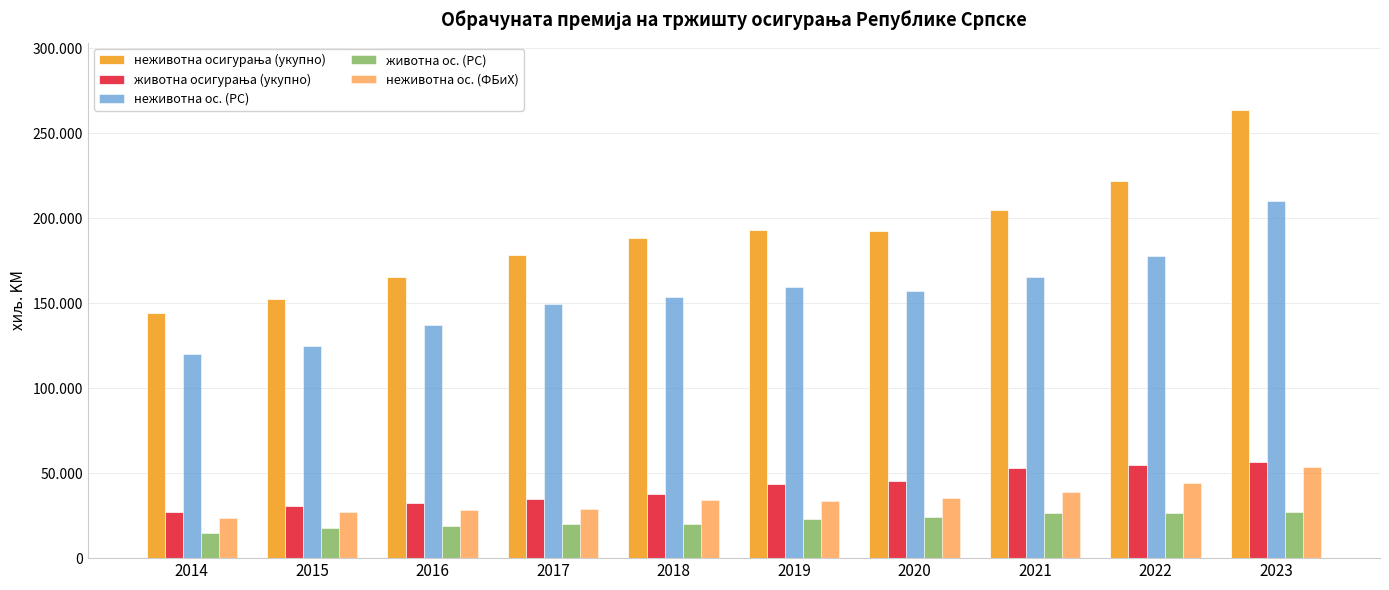

List the series in order of their peak value, lowest first.

животна ос. (РС), неживотна ос. (ФБиХ), животна осигурања (укупно), неживотна ос. (РС), неживотна осигурања (укупно)